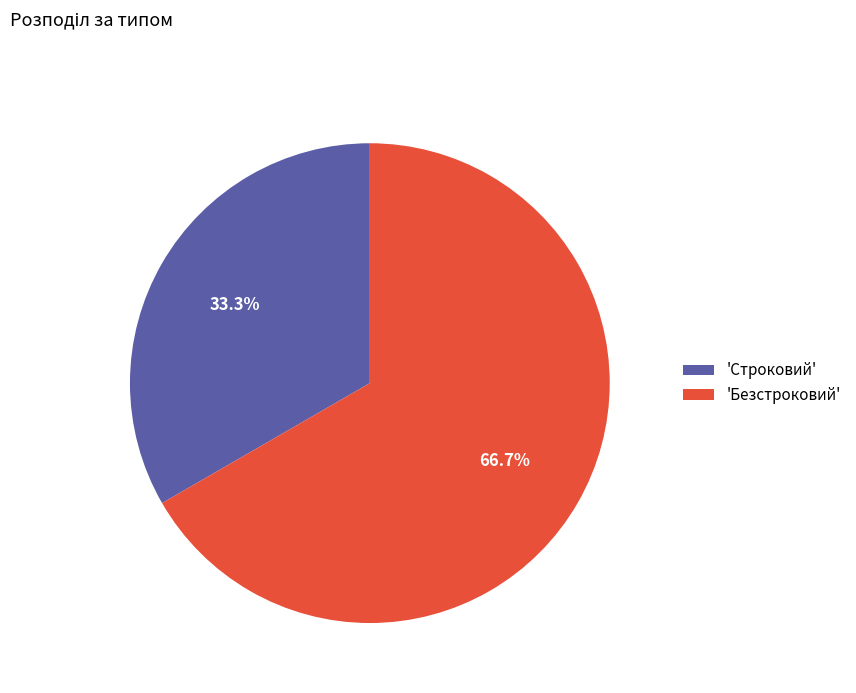

Is there a majority slice in this chart?

Yes